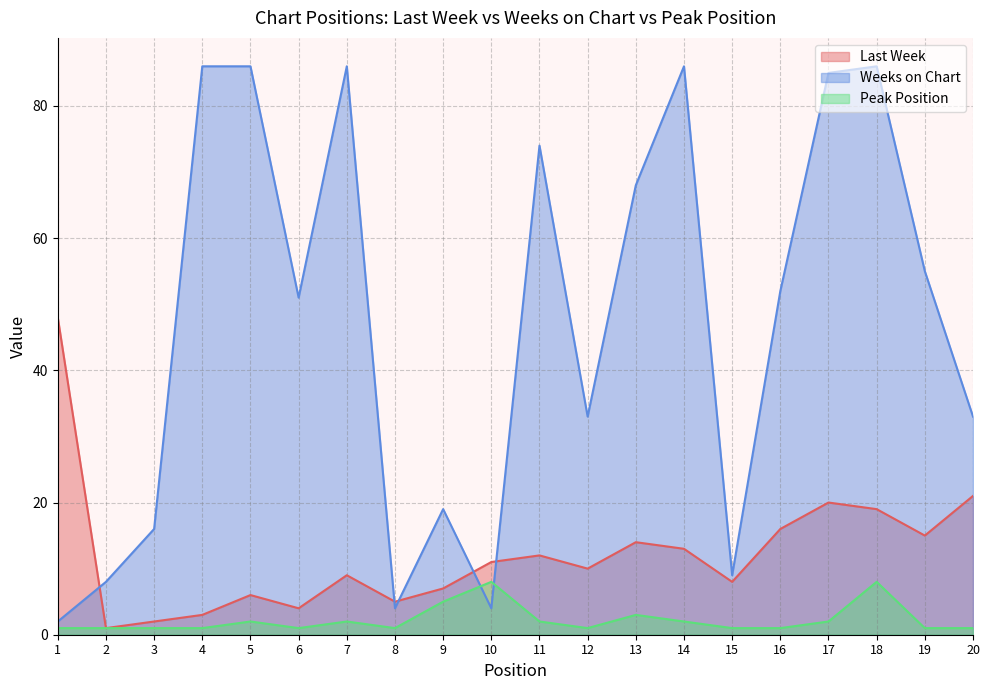

Reading right to left, transcribe all the data shown in this chart.

Last Week: 20=21	19=15	18=19	17=20	16=16	15=8	14=13	13=14	12=10	11=12	10=11	9=7	8=5	7=9	6=4	5=6	4=3	3=2	2=1	1=48
Weeks on Chart: 20=33	19=55	18=86	17=85	16=52	15=9	14=86	13=68	12=33	11=74	10=4	9=19	8=4	7=86	6=51	5=86	4=86	3=16	2=8	1=2
Peak Position: 20=1	19=1	18=8	17=2	16=1	15=1	14=2	13=3	12=1	11=2	10=8	9=5	8=1	7=2	6=1	5=2	4=1	3=1	2=1	1=1